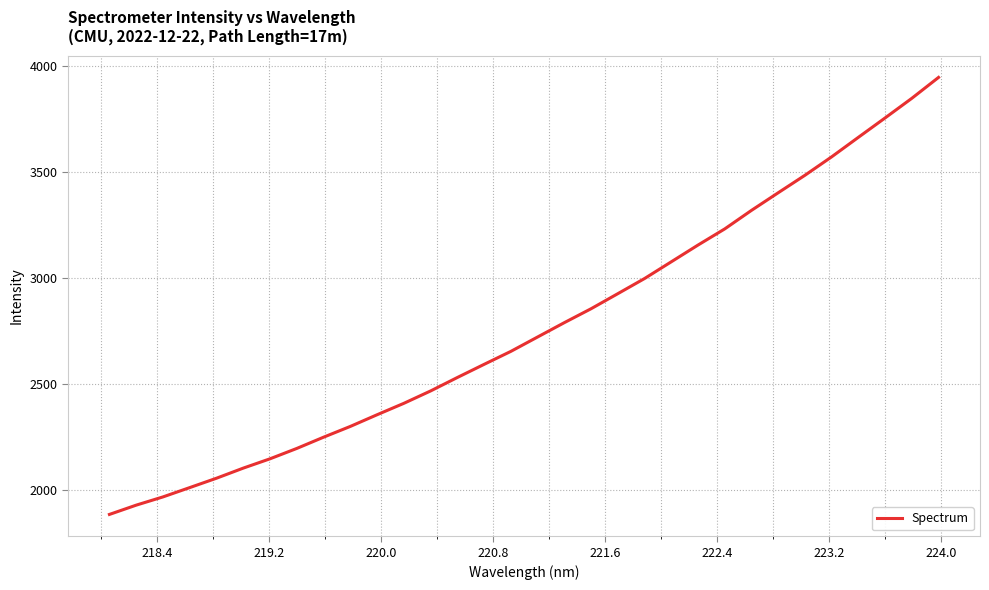

What is the difference between the maximum and minimum values?

2061.1